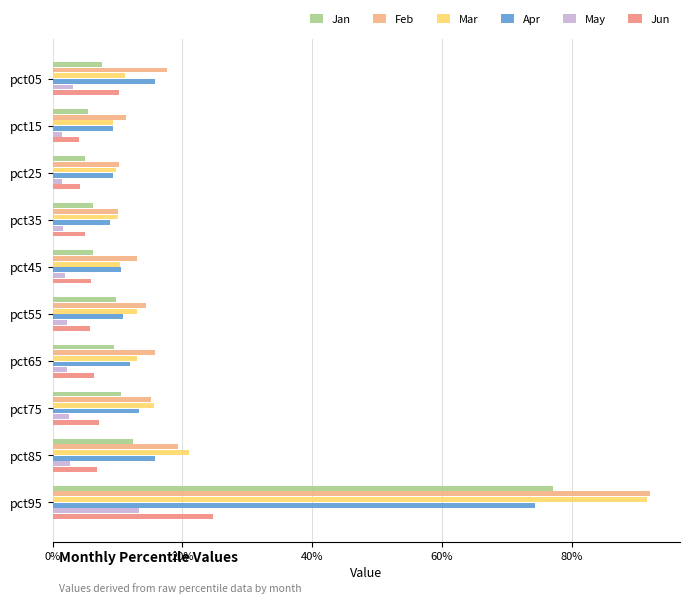

What is the minimum value for Mar?

0.1